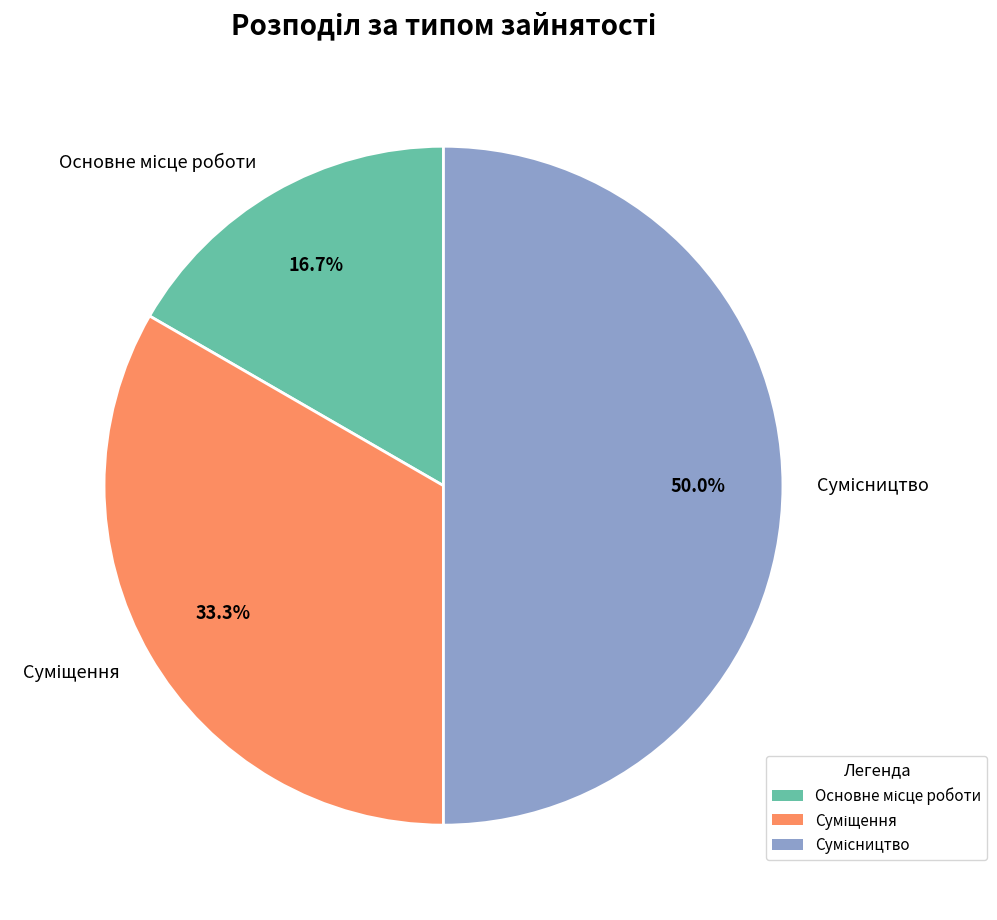

Rank the categories by value from highest to lowest.

Сумісництво, Суміщення, Основне місце роботи